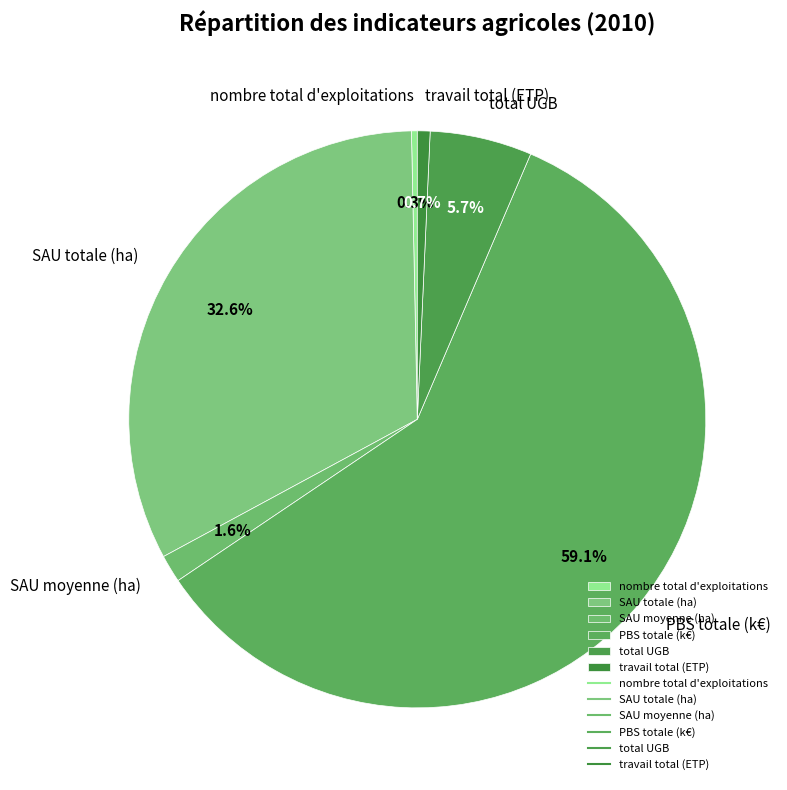

To the nearest percent, what is the difference between the largest and smallest slice percentages?

59%